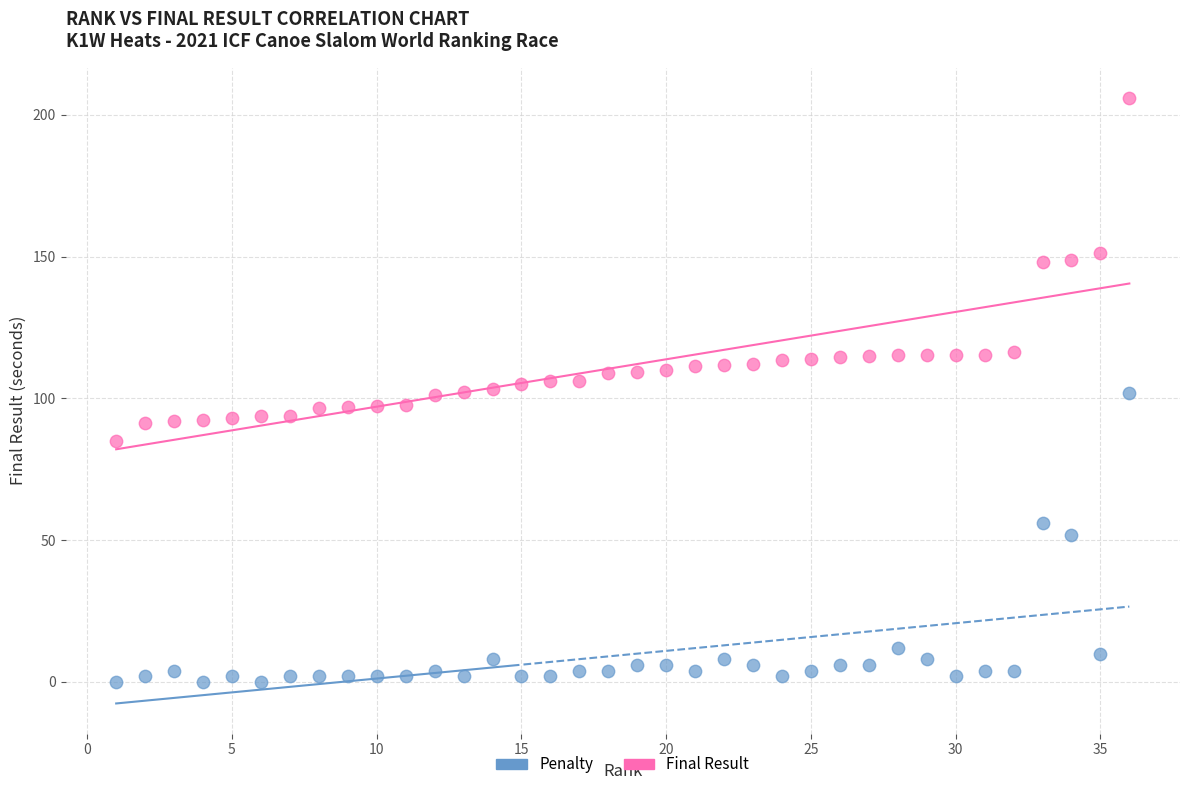

What are all the series names shown in the legend?

Penalty, Final Result